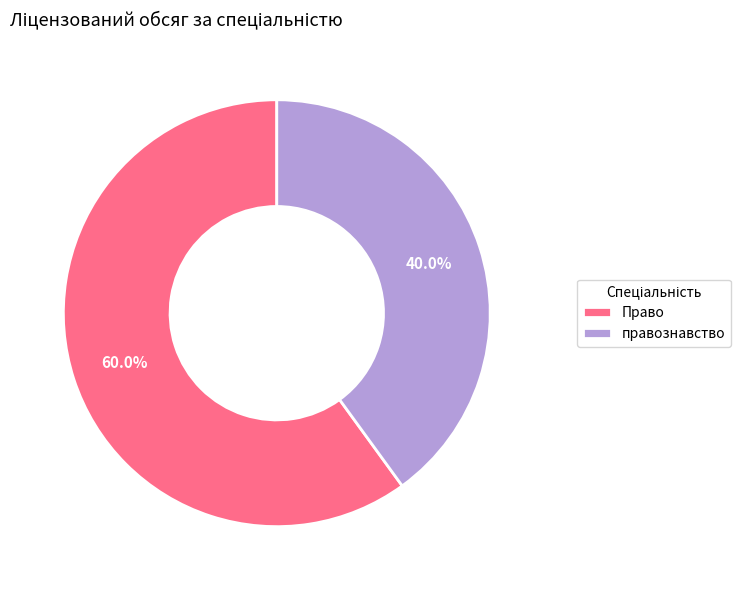

Rank the categories by value from highest to lowest.

Право, правознавство